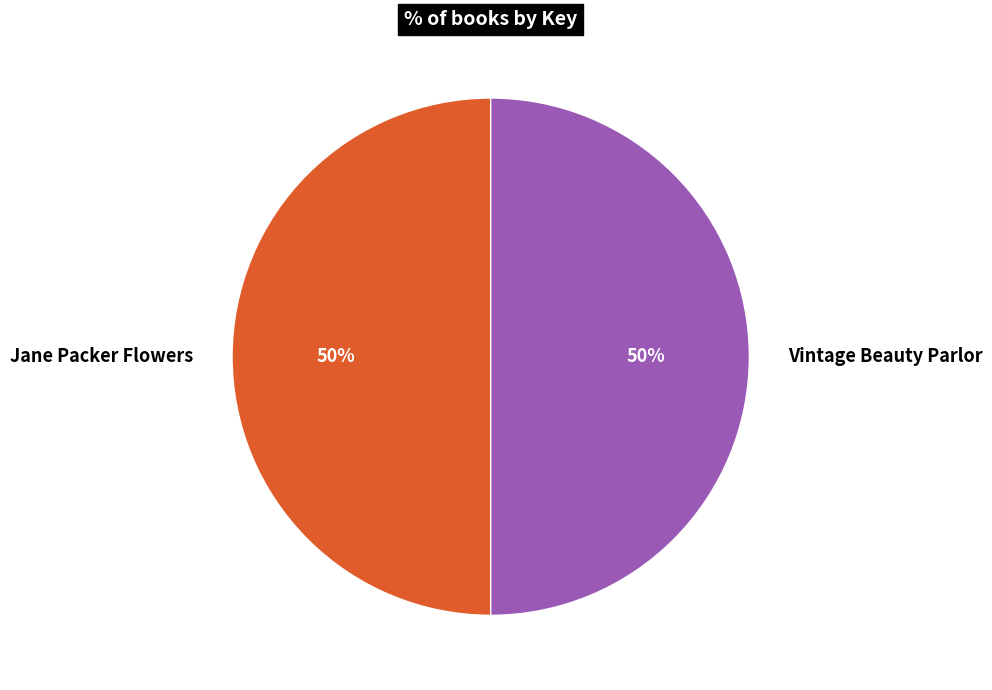

Count the number of slices in the pie.

2